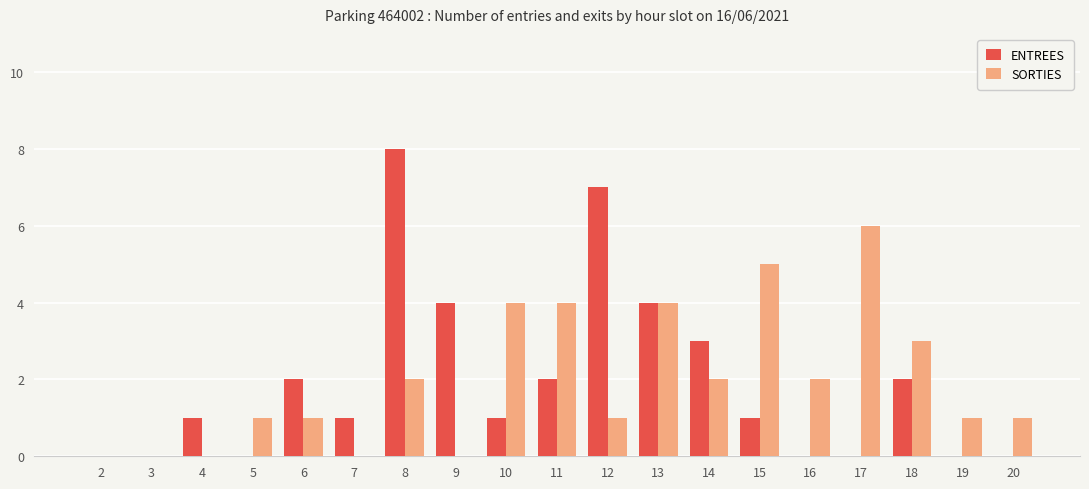

What value does the SORTIES series have at 18?

3